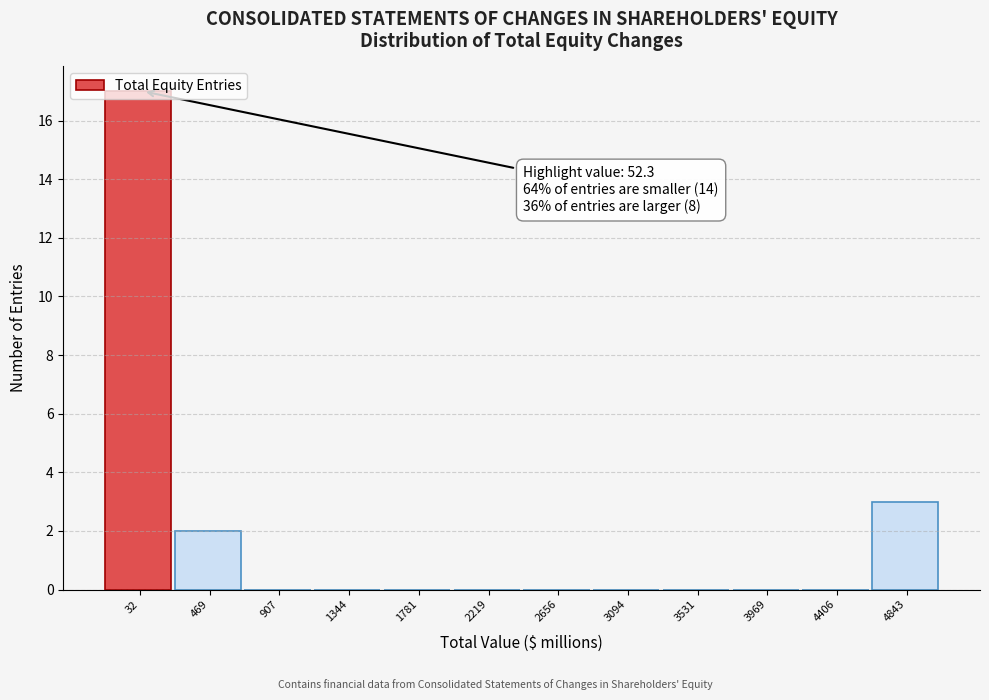

Which range on the x-axis has the tallest bar?

-200 to 250